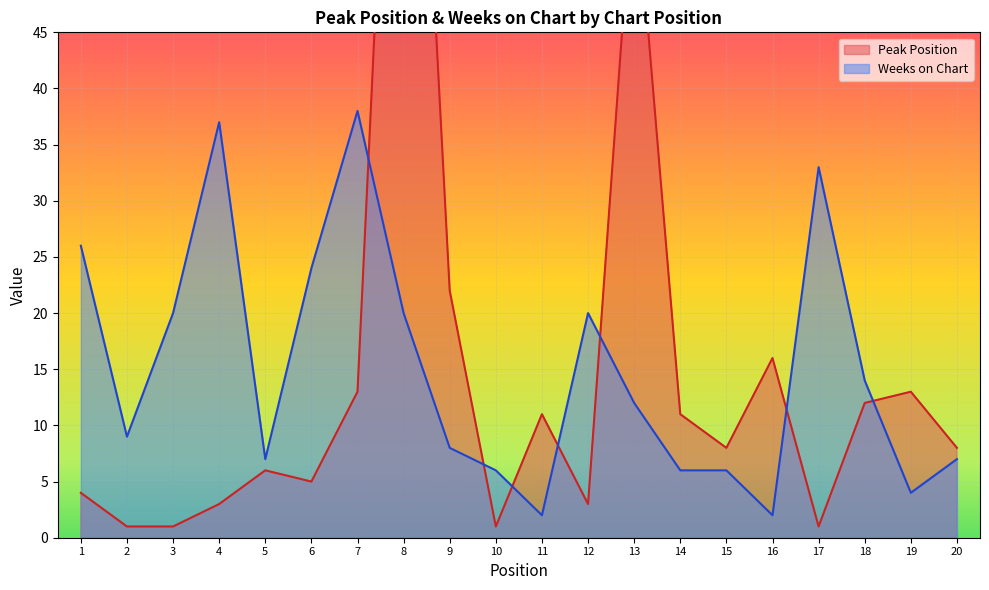

At which category is the sum across all series the highest?

8